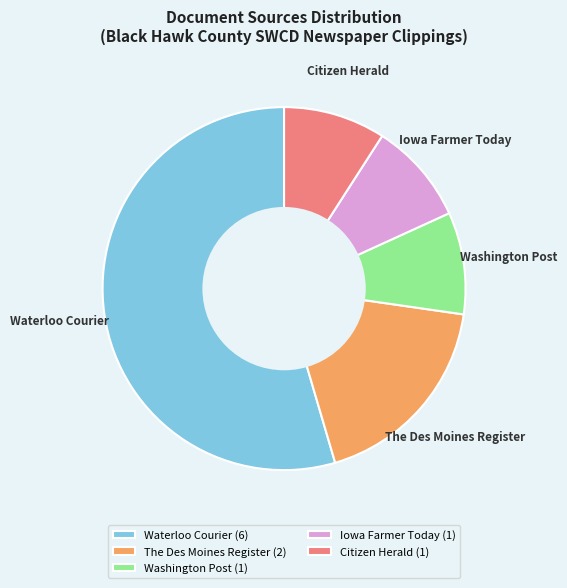

Is Citizen Herald the majority of the pie?

No